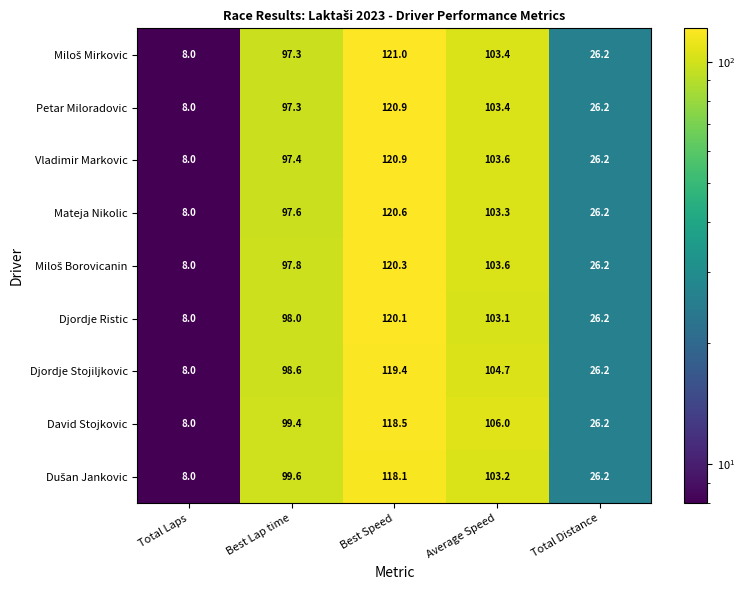

Between Total Laps and Average Speed, which series saw the biggest shift?

David Stojkovic